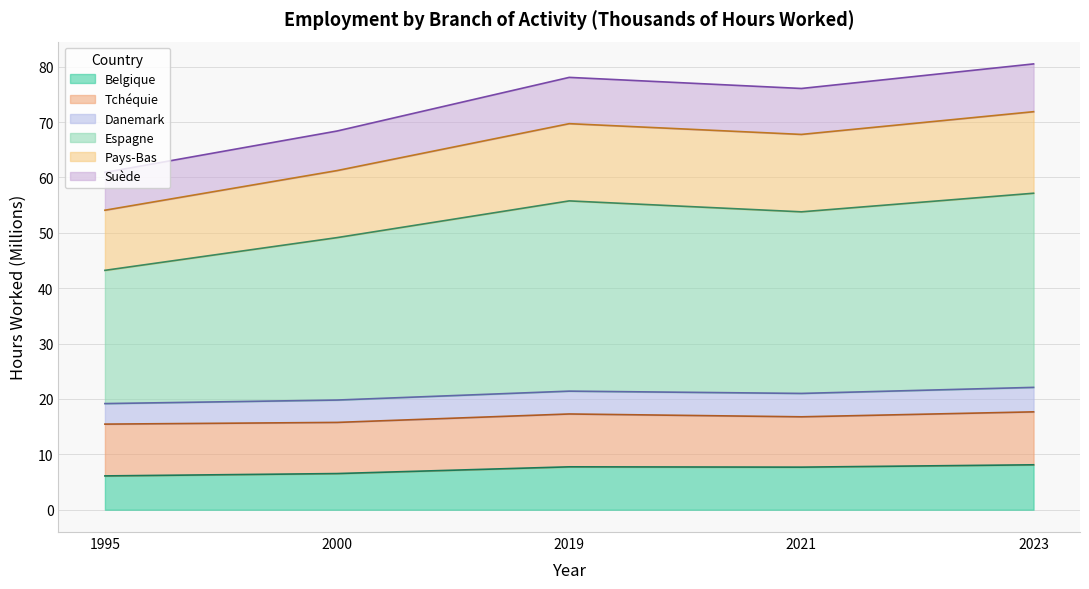

Is it true that Belgique equals 2.2 at 2000?

False